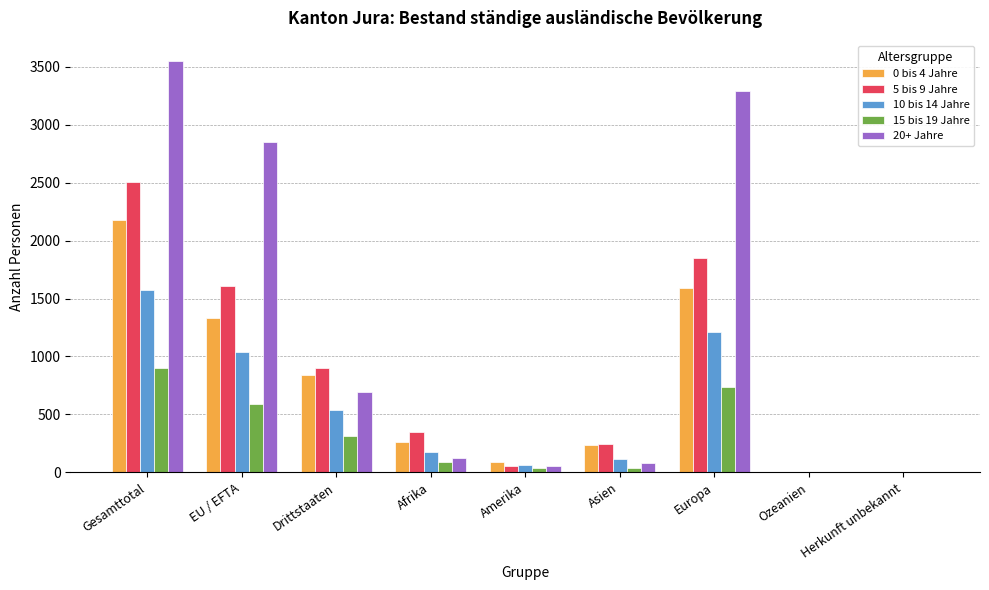

Between Afrika and Europa, which series saw the biggest shift?

20+ Jahre